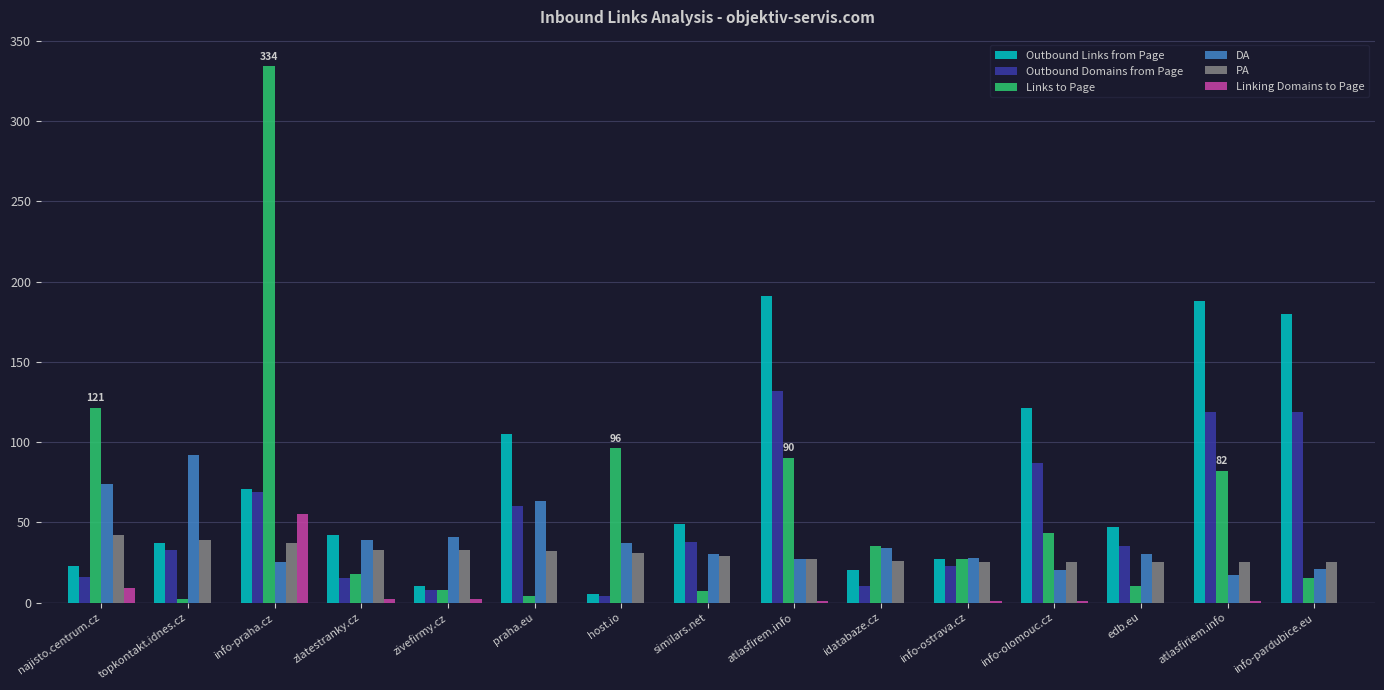

What is the highest value of the Links to Page series?

334